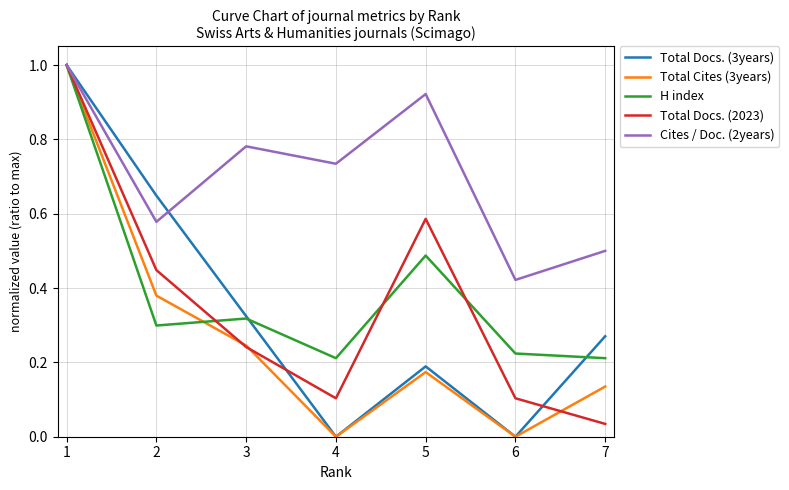

Between 2 and 3, which series saw the biggest shift?

Total Docs. (3years)